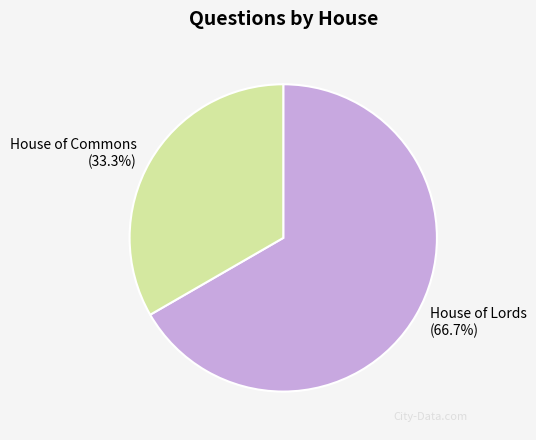

To the nearest percent, what portion does House of Lords represent?

67%